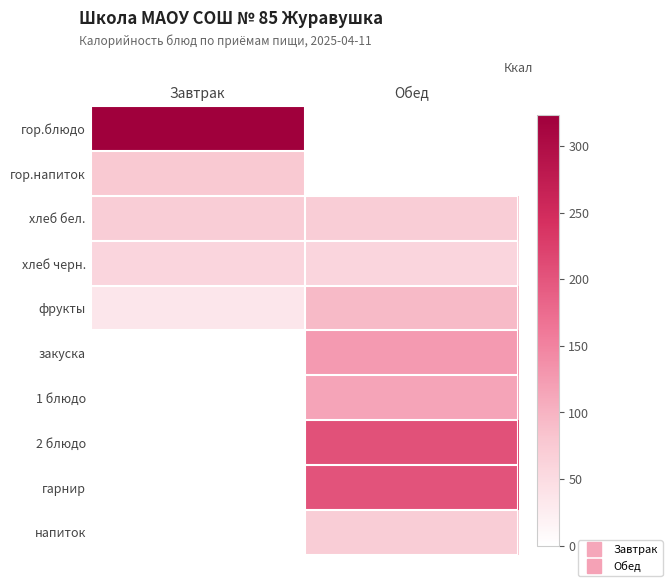

List the labels in order of напиток value, smallest first.

Завтрак, Обед